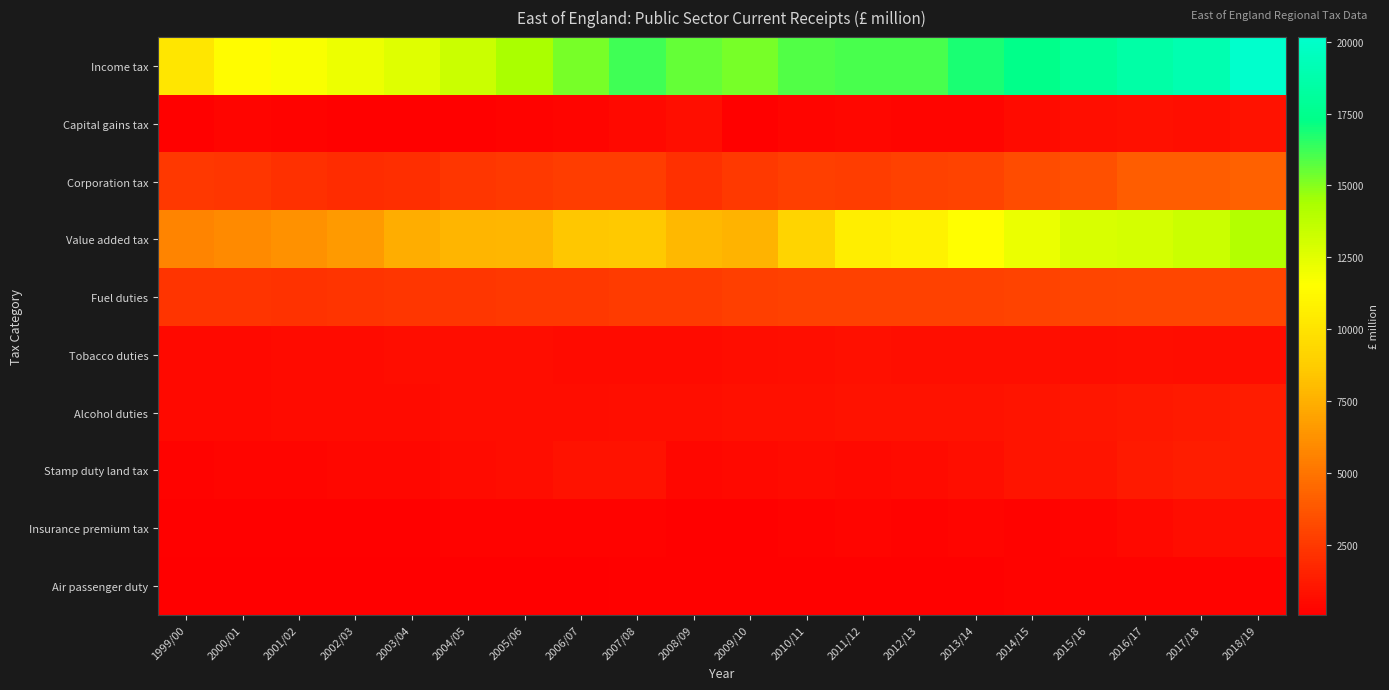

Reading right to left, list all the values displayed in this chart.

Income tax: 2018/19=20156	2017/18=18907	2016/17=18538	2015/16=18003	2014/15=17340	2013/14=16832	2012/13=16066	2011/12=16020	2010/11=15900	2009/10=15247	2008/09=15605	2007/08=16228	2006/07=15259	2005/06=14425	2004/05=13254	2003/04=12553	2002/03=12079	2001/02=11723	2000/01=11441	1999/00=10185
Capital gains tax: 2018/19=918	2017/18=778	2016/17=836	2015/16=750	2014/15=575	2013/14=388	2012/13=374	2011/12=430	2010/11=324	2009/10=228	2008/09=767	2007/08=514	2006/07=372	2005/06=297	2004/05=222	2003/04=217	2002/03=156	2001/02=298	2000/01=316	1999/00=208
Corporation tax: 2018/19=4225	2017/18=4019	2016/17=4045	2015/16=3484	2014/15=3327	2013/14=2953	2012/13=2875	2011/12=2665	2010/11=2780	2009/10=2572	2008/09=2160	2007/08=2693	2006/07=2738	2005/06=2577	2004/05=2371	2003/04=2086	2002/03=1996	2001/02=2152	2000/01=2379	1999/00=2447
Value added tax: 2018/19=14095	2017/18=13272	2016/17=13006	2015/16=12825	2014/15=12232	2013/14=11496	2012/13=10887	2011/12=10635	2010/11=9172	2009/10=7643	2008/09=7916	2007/08=8556	2006/07=8494	2005/06=7808	2004/05=7701	2003/04=7411	2002/03=6632	2001/02=6251	2000/01=5943	1999/00=5710
Fuel duties: 2018/19=3113	2017/18=3101	2016/17=3108	2015/16=3024	2014/15=2946	2013/14=2896	2012/13=2842	2011/12=2853	2010/11=2889	2009/10=2778	2008/09=2609	2007/08=2635	2006/07=2486	2005/06=2465	2004/05=2426	2003/04=2354	2002/03=2294	2001/02=2271	2000/01=2345	1999/00=2331
Tobacco duties: 2018/19=673	2017/18=645	2016/17=753	2015/16=701	2014/15=712	2013/14=731	2012/13=765	2011/12=809	2010/11=749	2009/10=673	2008/09=555	2007/08=583	2006/07=576	2005/06=660	2004/05=642	2003/04=637	2002/03=594	2001/02=572	2000/01=539	1999/00=542
Alcohol duties: 2018/19=1302	2017/18=1248	2016/17=1139	2015/16=1077	2014/15=962	2013/14=918	2012/13=909	2011/12=914	2010/11=843	2009/10=852	2008/09=780	2007/08=719	2006/07=693	2005/06=678	2004/05=647	2003/04=615	2002/03=601	2001/02=557	2000/01=528	1999/00=518
Stamp duty land tax: 2018/19=1264	2017/18=1378	2016/17=1245	2015/16=989	2014/15=979	2013/14=775	2012/13=586	2011/12=534	2010/11=565	2009/10=490	2008/09=440	2007/08=920	2006/07=896	2005/06=692	2004/05=580	2003/04=463	2002/03=466	2001/02=384	2000/01=342	1999/00=296
Insurance premium tax: 2018/19=672	2017/18=628	2016/17=518	2015/16=386	2014/15=309	2013/14=311	2012/13=310	2011/12=317	2010/11=250	2009/10=219	2008/09=222	2007/08=234	2006/07=243	2005/06=237	2004/05=241	2003/04=228	2002/03=213	2001/02=178	2000/01=180	1999/00=158
Air passenger duty: 2018/19=309	2017/18=285	2016/17=259	2015/16=247	2014/15=247	2013/14=214	2012/13=203	2011/12=195	2010/11=164	2009/10=167	2008/09=164	2007/08=183	2006/07=106	2005/06=84	2004/05=82	2003/04=75	2002/03=76	2001/02=75	2000/01=90	1999/00=83